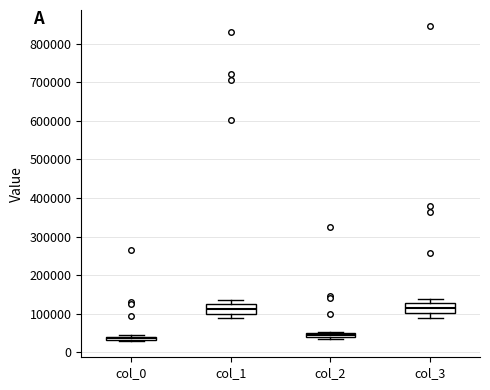

Where is the upper edge of the box for col_0 on the y-axis? The values are not printed on the chart, so give them approximately, as read against the axis.

40000